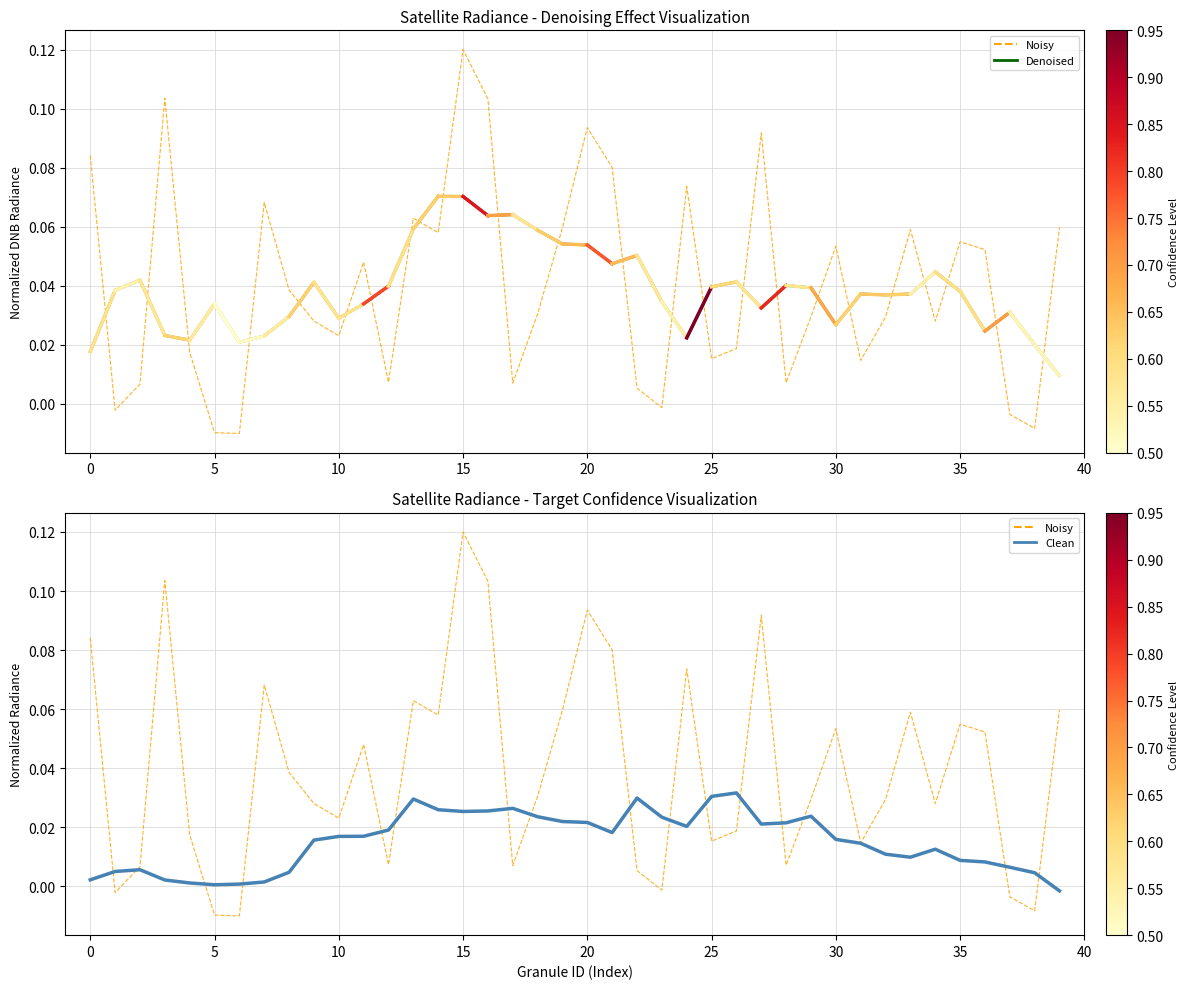

In Clean, how many points are lower than both neighbors (excluding endpoints)?

6